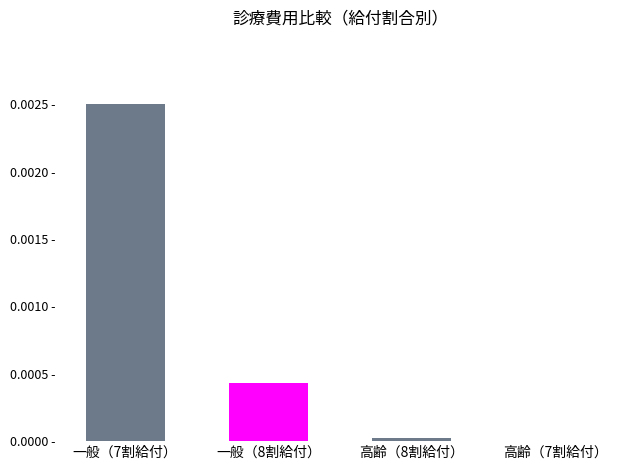

Are the bars horizontal?

No